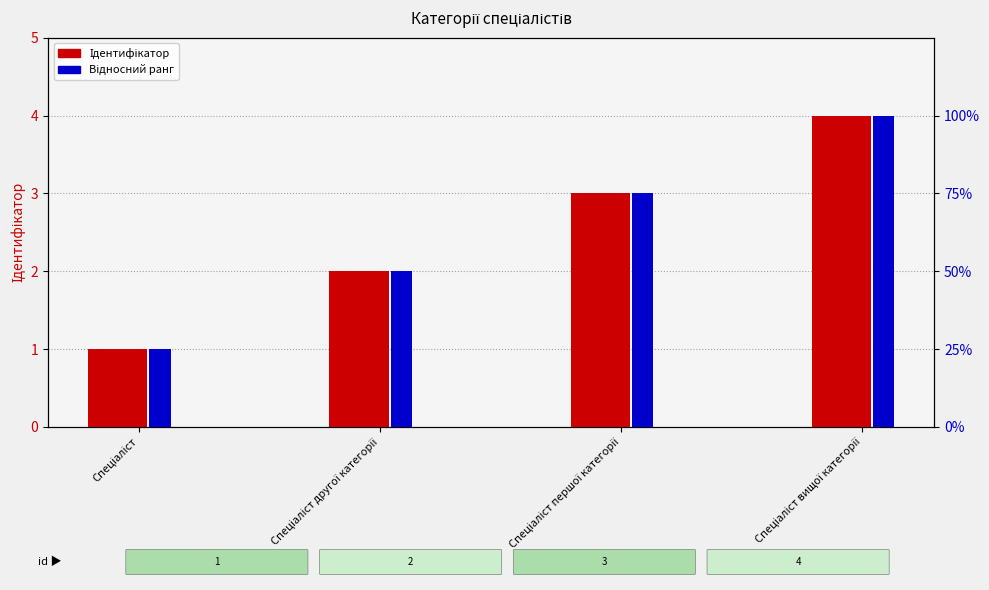

What is the sum of the Відносний ранг values at Спеціаліст першої категорії and Спеціаліст другої категорії?

1.2